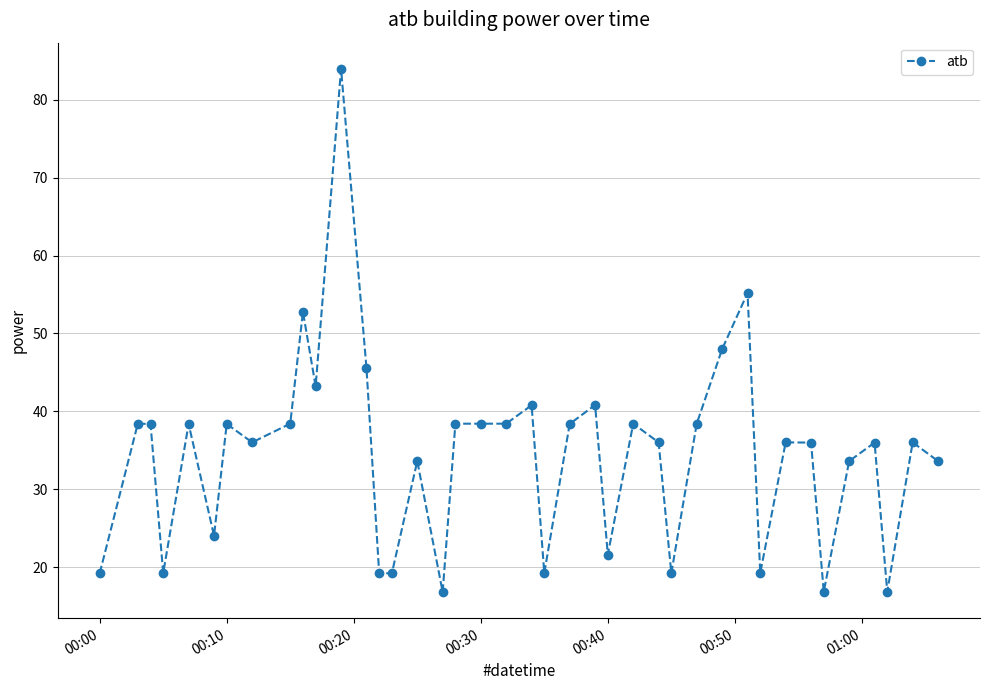

What is the value of the 6th point from the left?

24.0